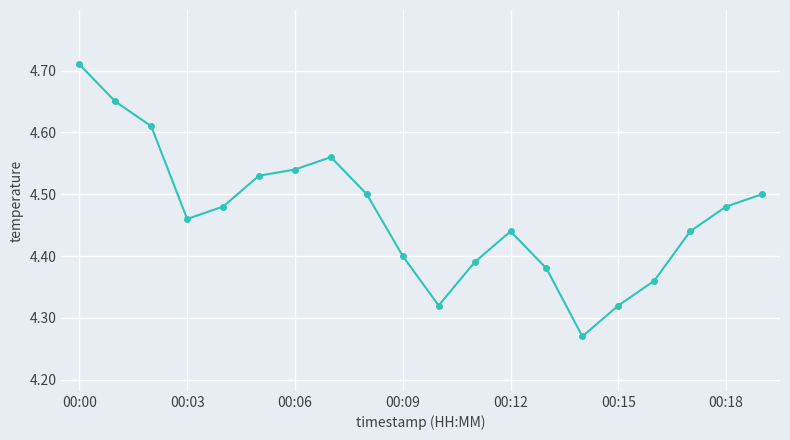

Does the chart display data point markers on the line(s)?

Yes